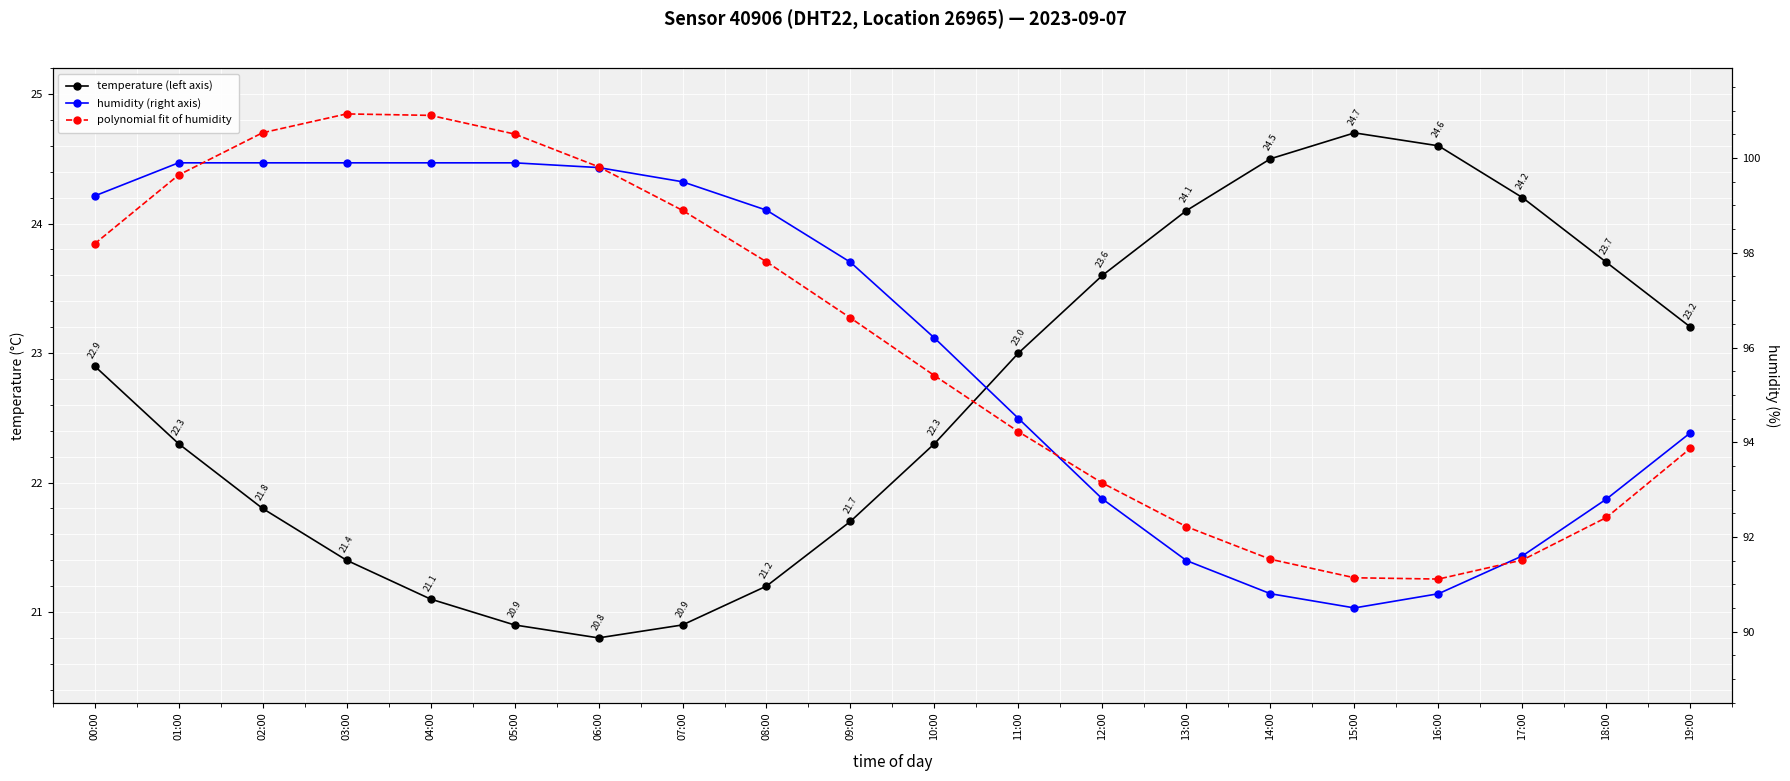

Reading left to right, list all the values displayed in this chart.

temperature (left axis): 00:00=22.9	01:00=22.3	02:00=21.8	03:00=21.4	04:00=21.1	05:00=20.9	06:00=20.8	07:00=20.9	08:00=21.2	09:00=21.7	10:00=22.3	11:00=23.0	12:00=23.6	13:00=24.1	14:00=24.5	15:00=24.7	16:00=24.6	17:00=24.2	18:00=23.7	19:00=23.2
humidity (right axis): 00:00=99.2	01:00=99.9	02:00=99.9	03:00=99.9	04:00=99.9	05:00=99.9	06:00=99.8	07:00=99.5	08:00=98.9	09:00=97.8	10:00=96.2	11:00=94.5	12:00=92.8	13:00=91.5	14:00=90.8	15:00=90.5	16:00=90.8	17:00=91.6	18:00=92.8	19:00=94.2
polynomial fit of humidity: 00:00=98.2	01:00=99.6	02:00=100.5	03:00=100.9	04:00=100.9	05:00=100.5	06:00=99.8	07:00=98.9	08:00=97.8	09:00=96.6	10:00=95.4	11:00=94.2	12:00=93.1	13:00=92.2	14:00=91.5	15:00=91.1	16:00=91.1	17:00=91.5	18:00=92.4	19:00=93.9